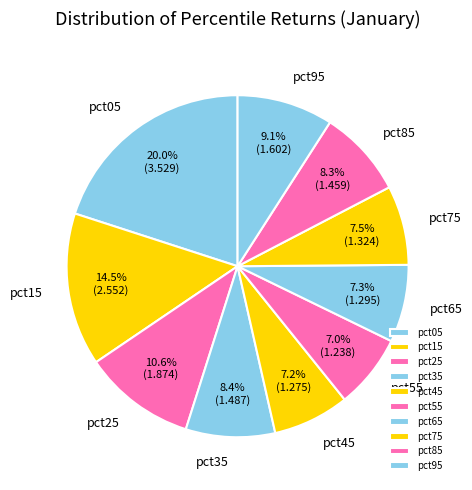

Which has a higher value, pct25 or pct75?

pct25